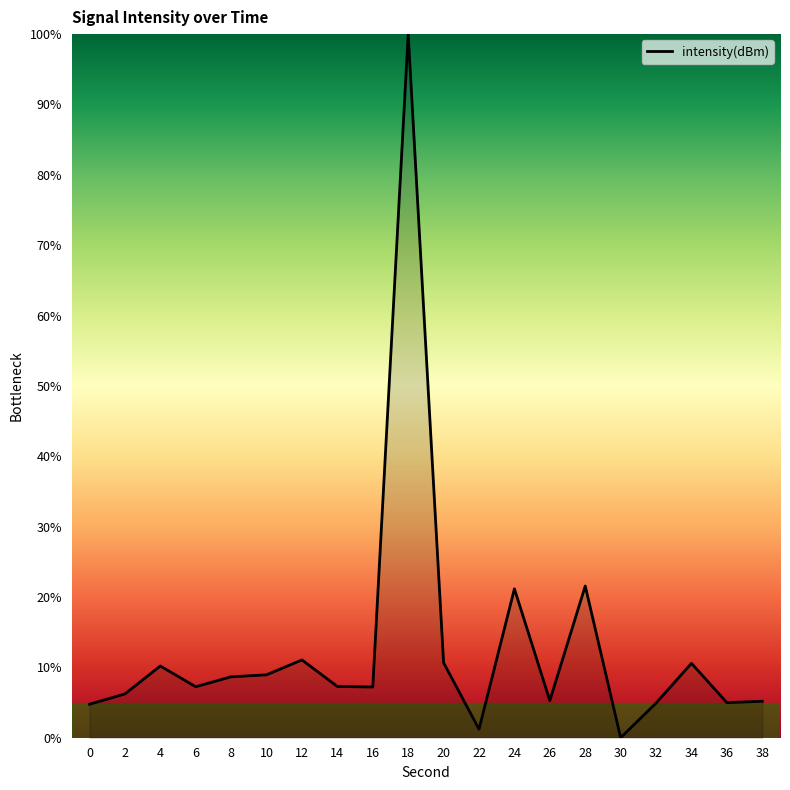

The chart shows a value of 5.0 at 36. True or false?

True